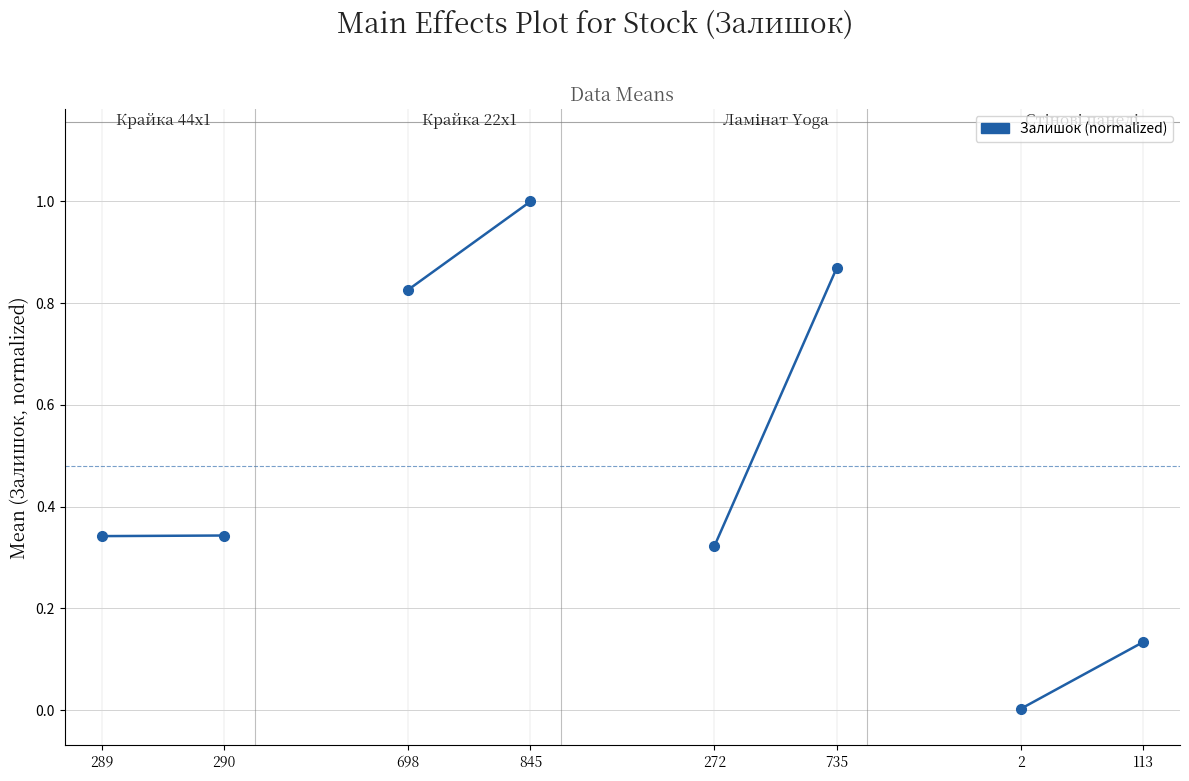

What is the average value?

0.3